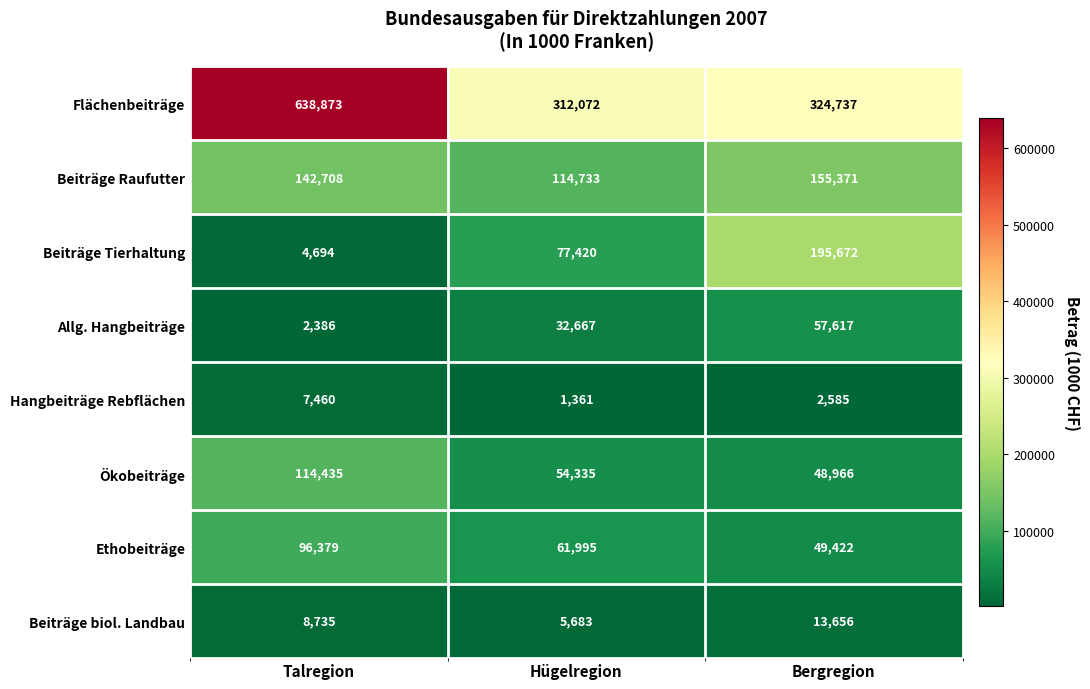

What is the approximate value of Beiträge Raufutter at Hügelregion?

114733